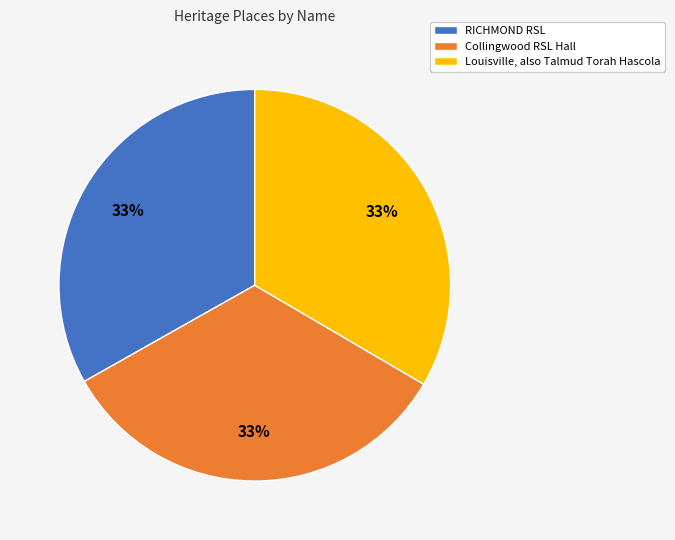

Approximately how many times larger is the value at Collingwood RSL Hall compared to RICHMOND RSL?

1.0